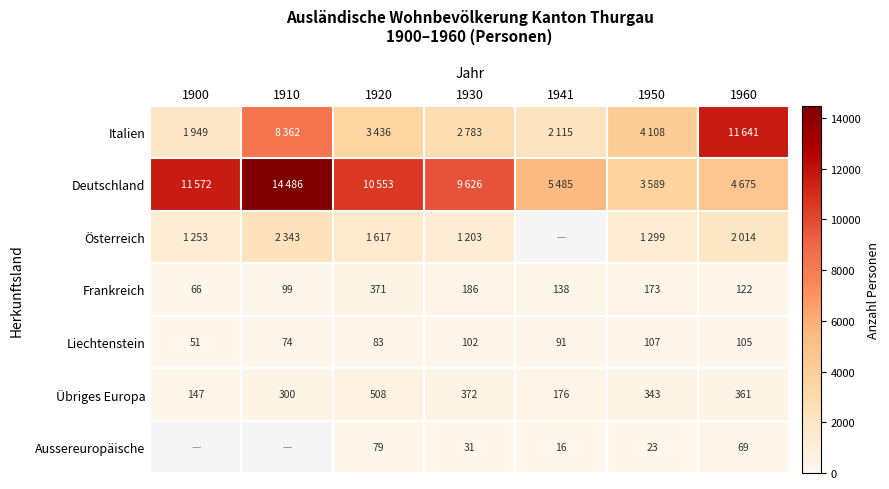

The value of Übriges Europa at 1950 is 569. True or false?

False